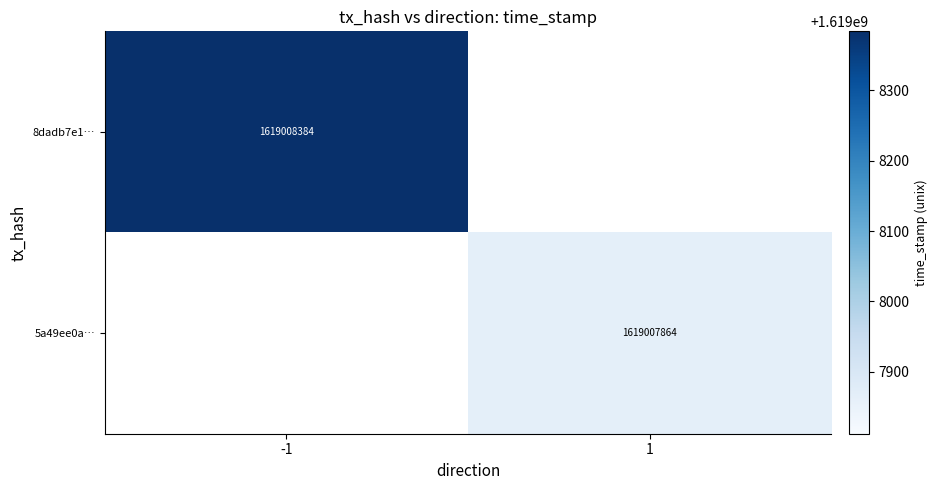

Reading left to right, list all the values displayed in this chart.

8dadb7e109fdb78fdf80b1c164e55323b162aa5: direction=-1	time_stamp=1619008384
5a49ee0a283481cd38c1067e5eeb0337d9fb3e6: direction=1	time_stamp=1619007864